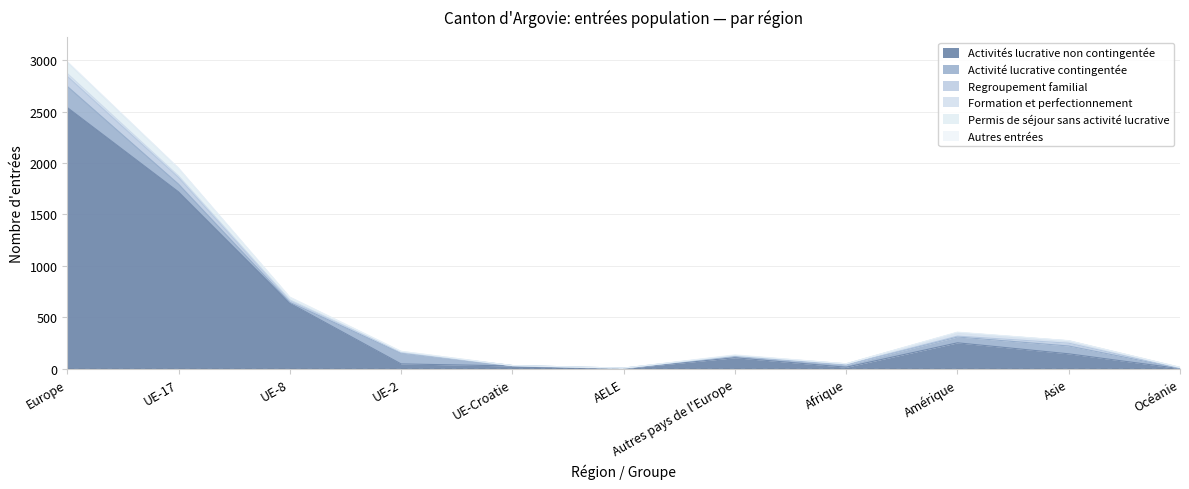

Does the chart have visible grid lines?

Yes